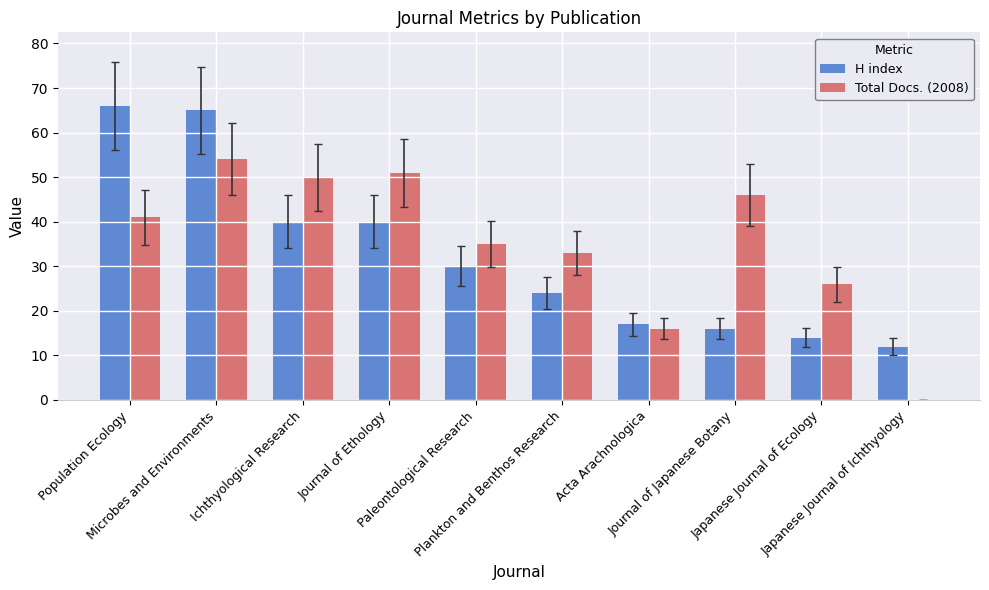

What is the maximum value shown in the chart?

66